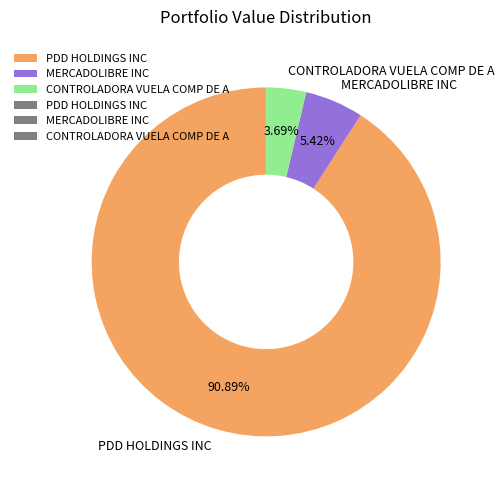

To the nearest percent, what is the difference between the largest and smallest slice percentages?

87%